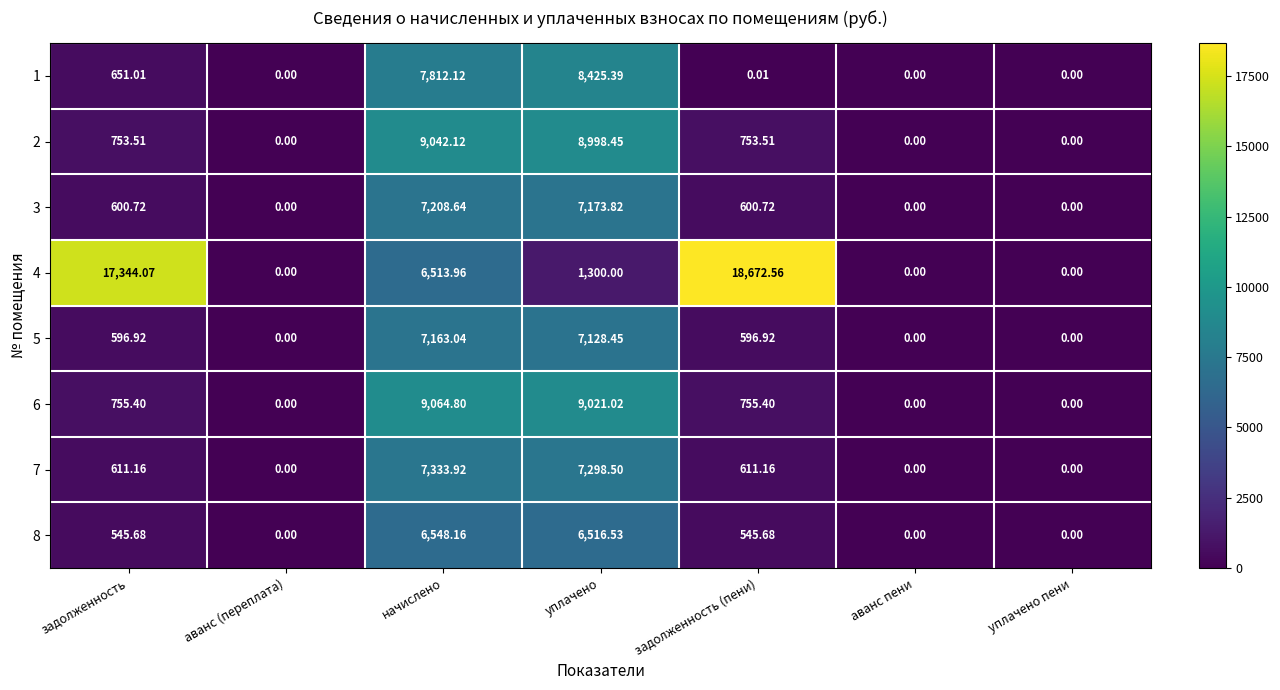

Where does the 8 series first go above 545?

задолженность